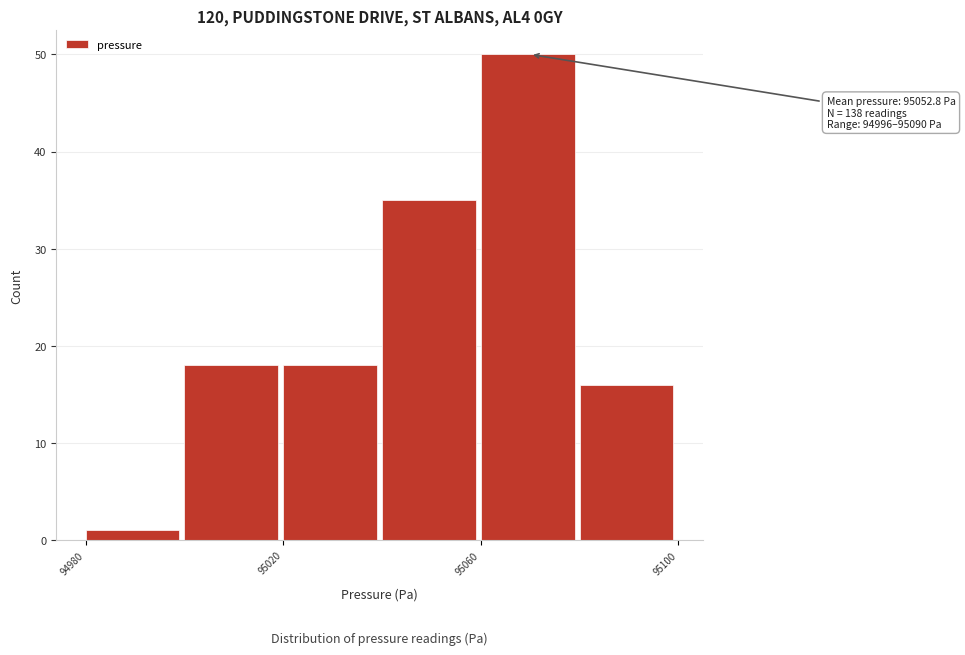

Which range on the x-axis has the tallest bar?

95060 to 95080